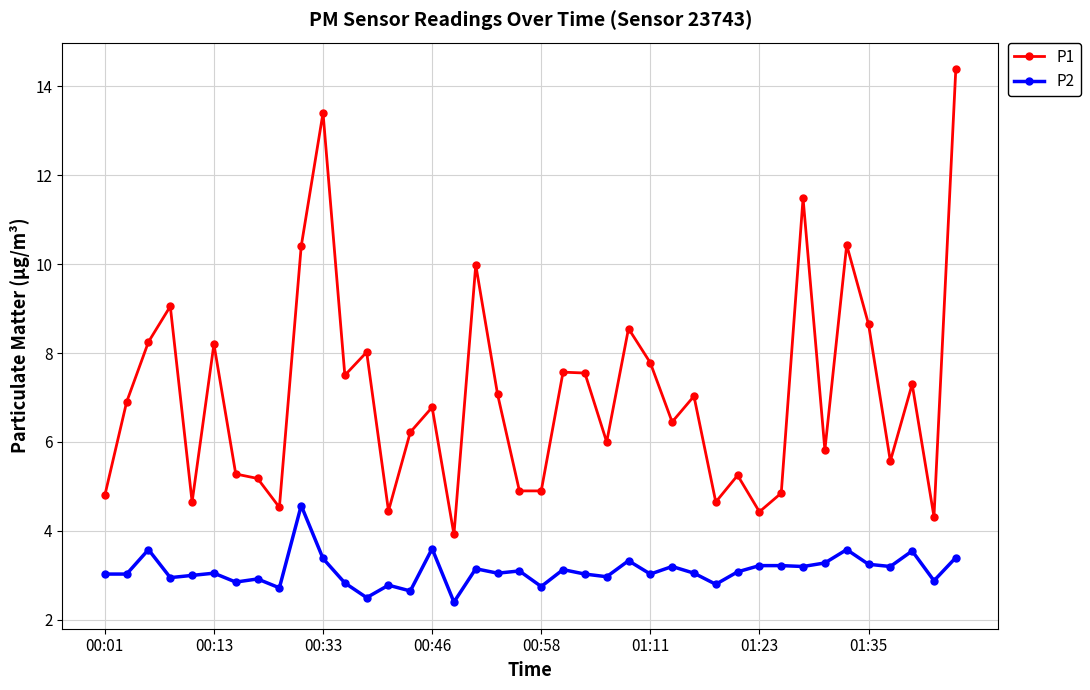

List the series in order of their overall mean, lowest first.

P2, P1